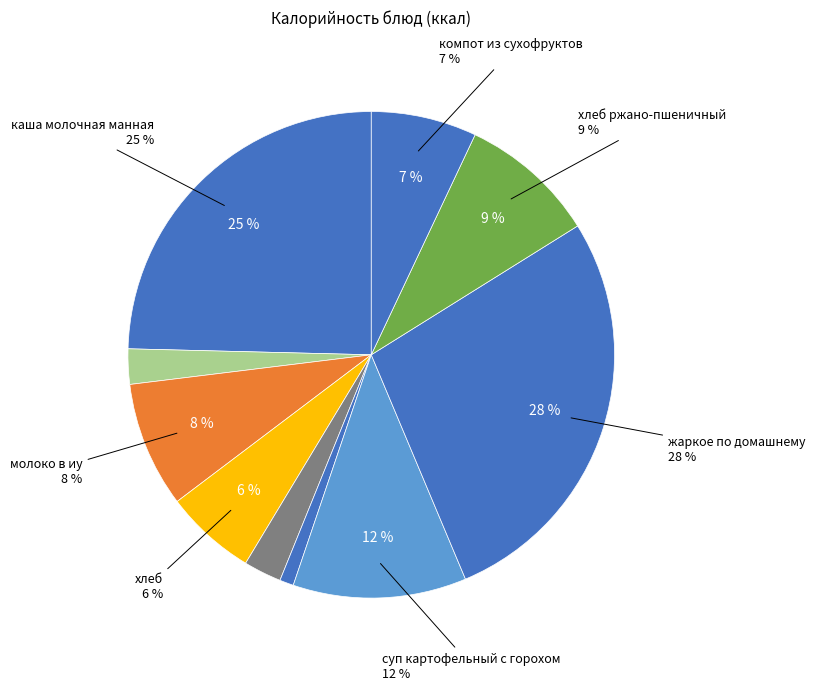

Does any single category account for the majority?

No